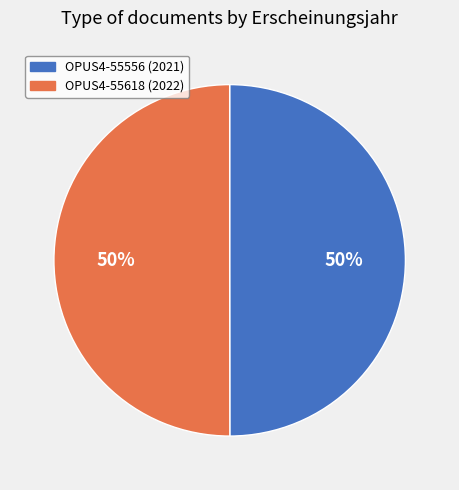

How many slices are in this pie chart?

2